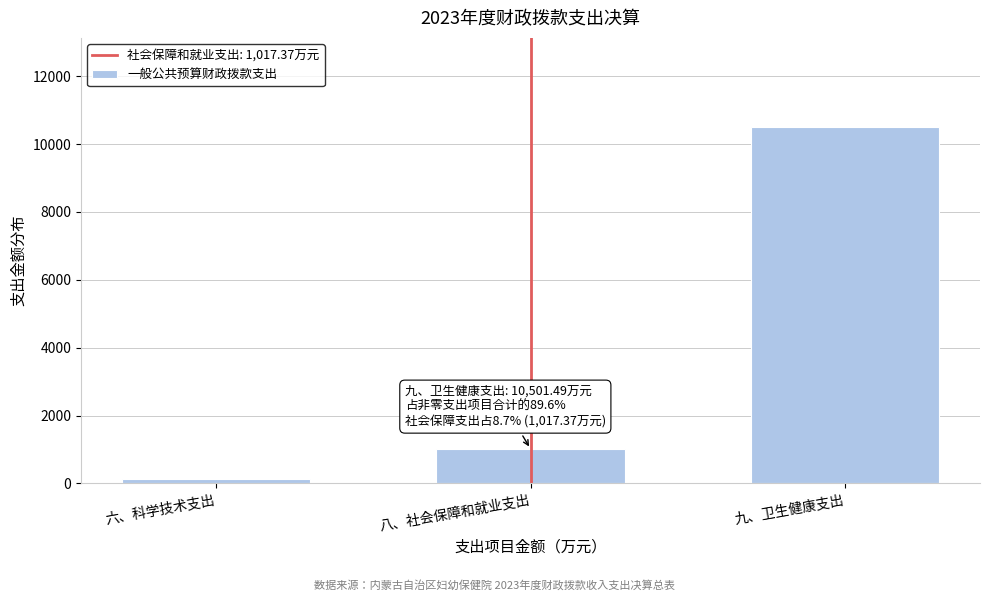

Reading left to right, transcribe all the data shown in this chart.

124.6	1017.4	10501.5